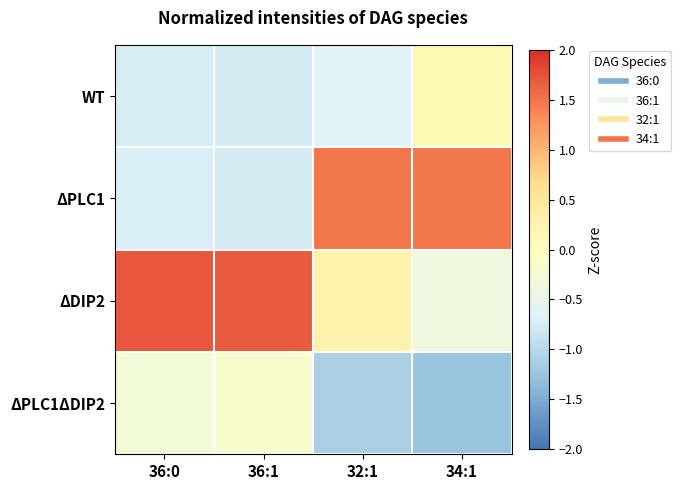

Which series changed the most between 36:1 and 34:1?

ΔPLC1